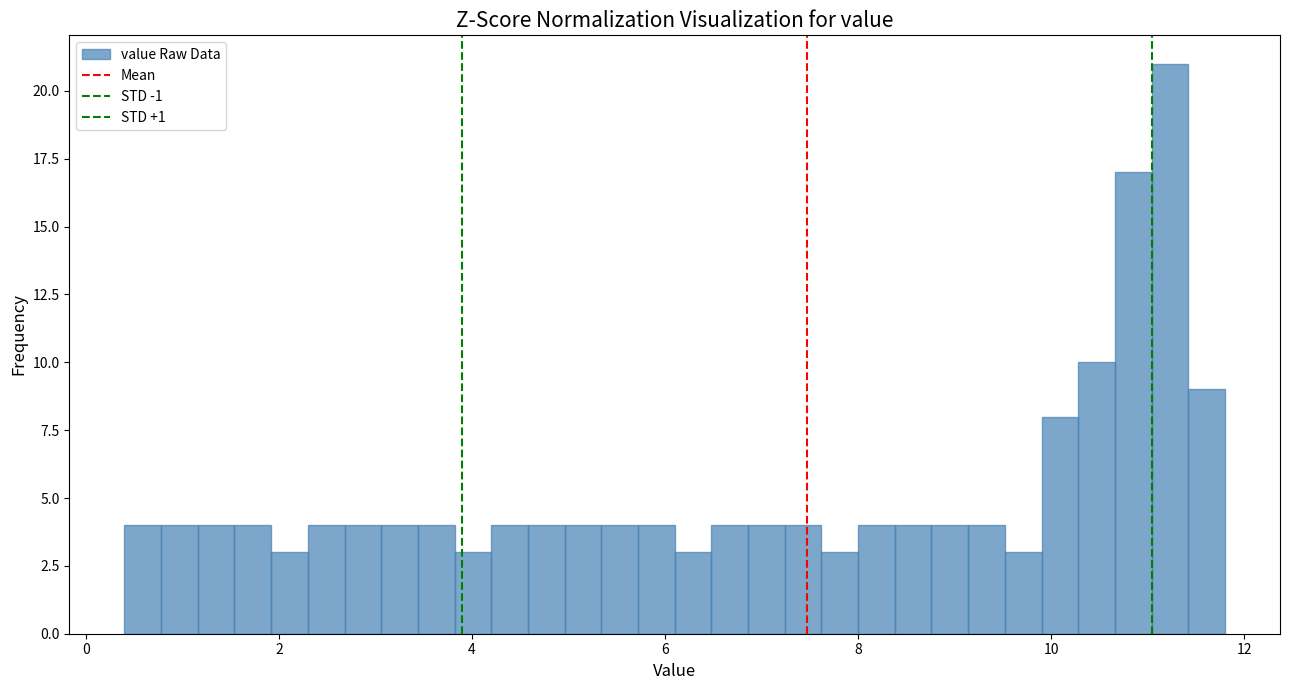

Read against the x-axis, roughly where is the centre of the tallest bar?

11.2